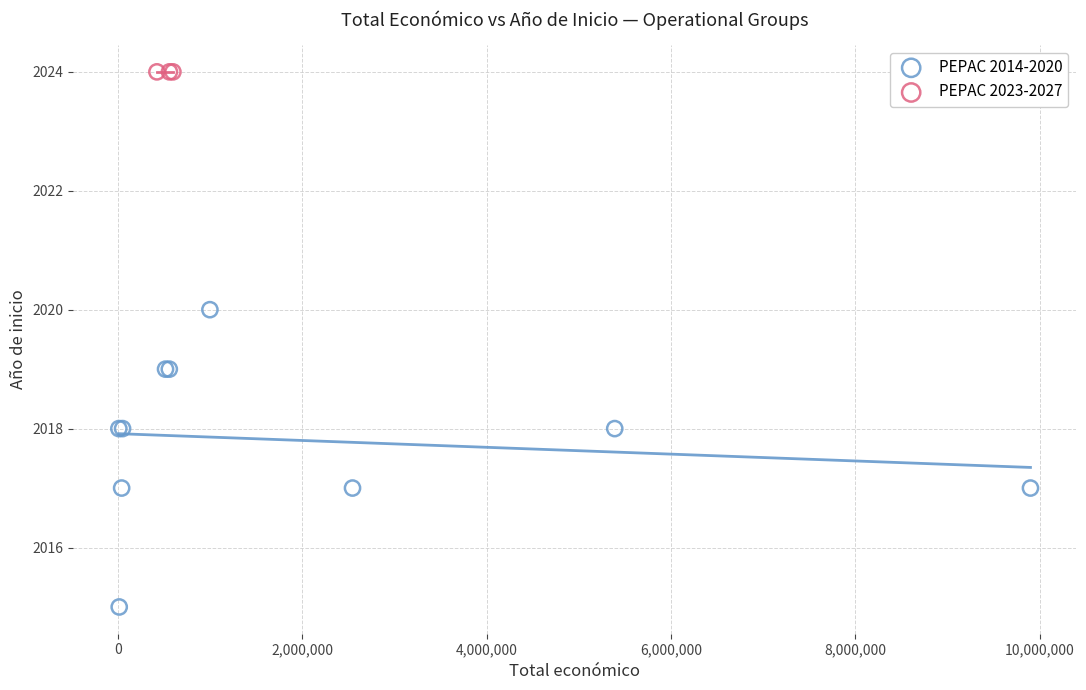

Which series reaches the maximum Y coordinate?

PEPAC 2023-2027